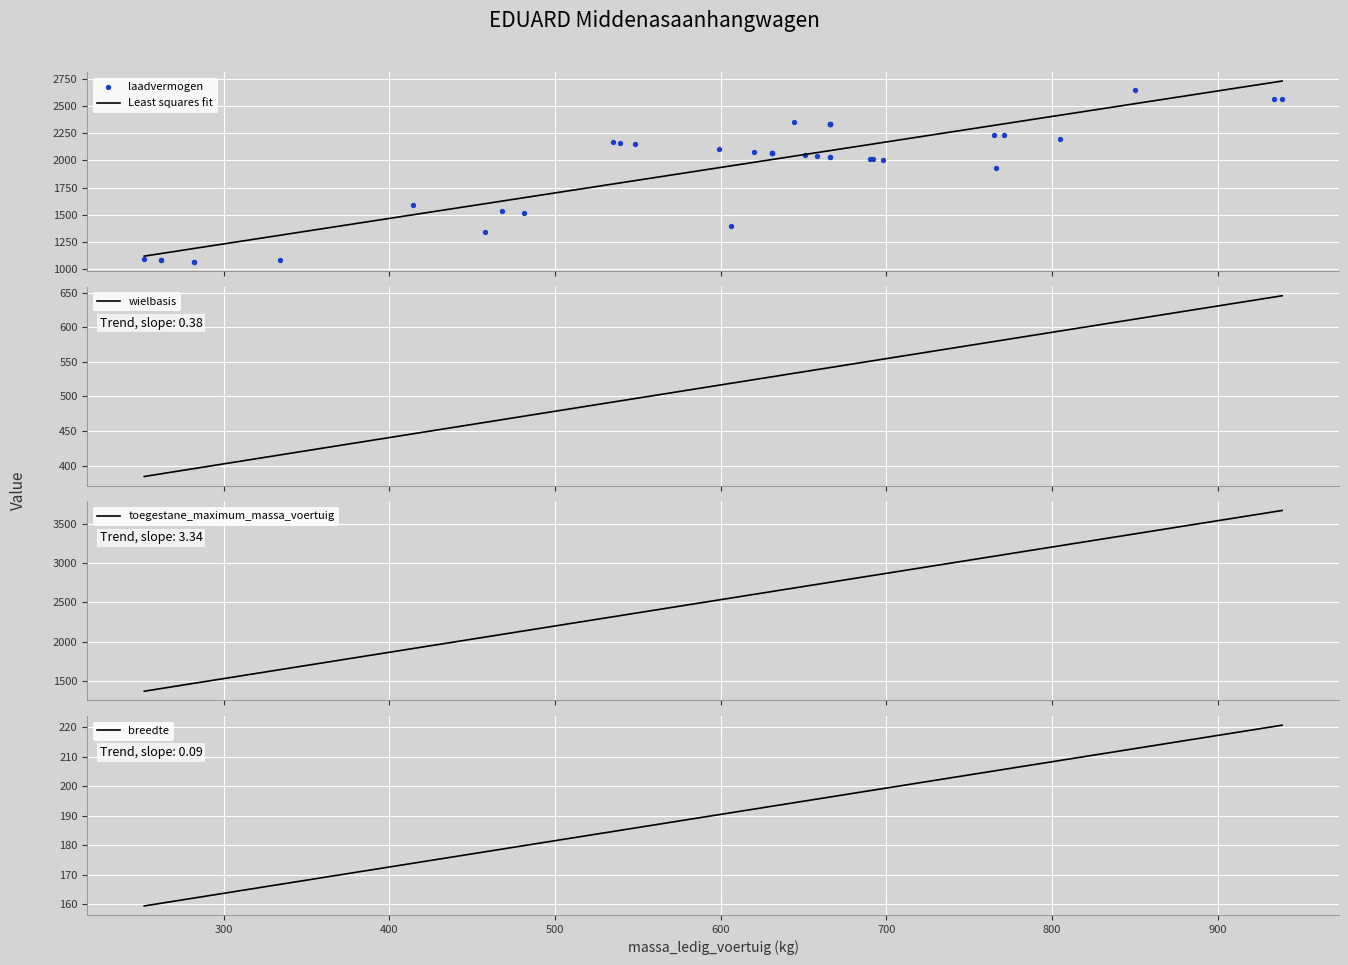

What are all the series names shown in the legend?

Least squares fit, laadvermogen, wielbasis, toegestane_maximum_massa_voertuig, breedte